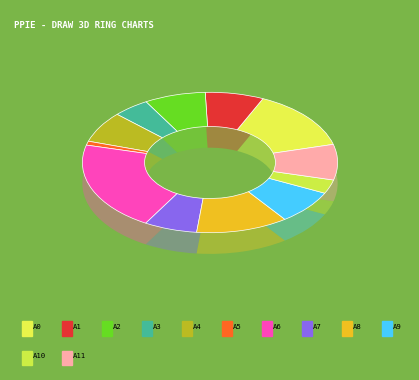

To the nearest percent, what is the difference between the largest and smallest slice percentages?

20%